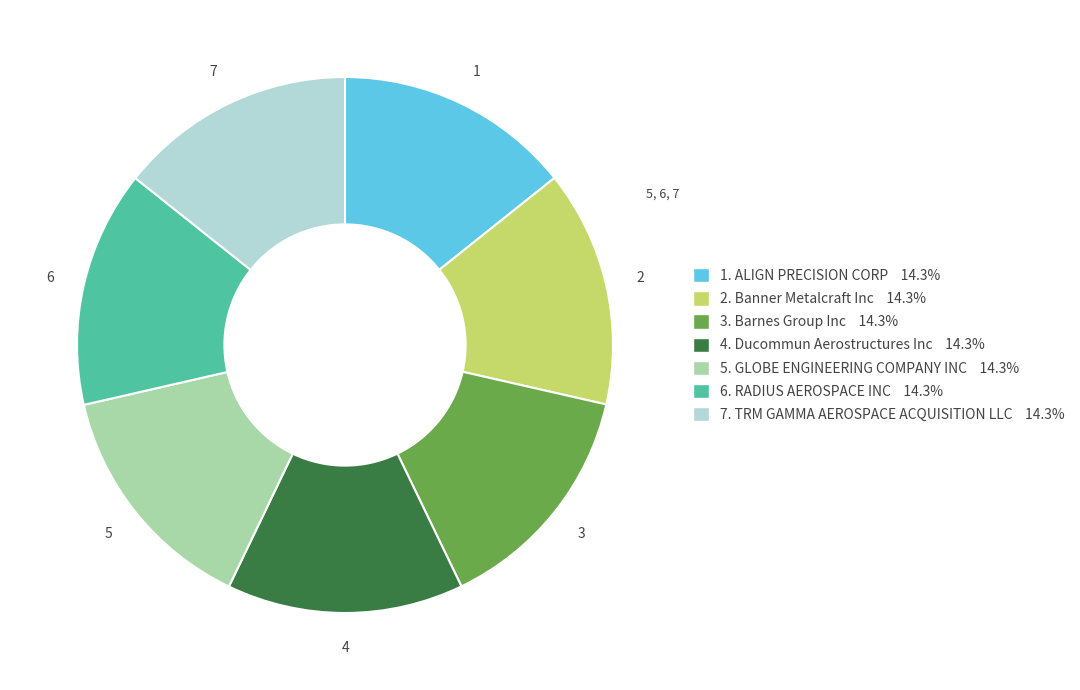

Is there any slice that represents more than half of the pie?

No